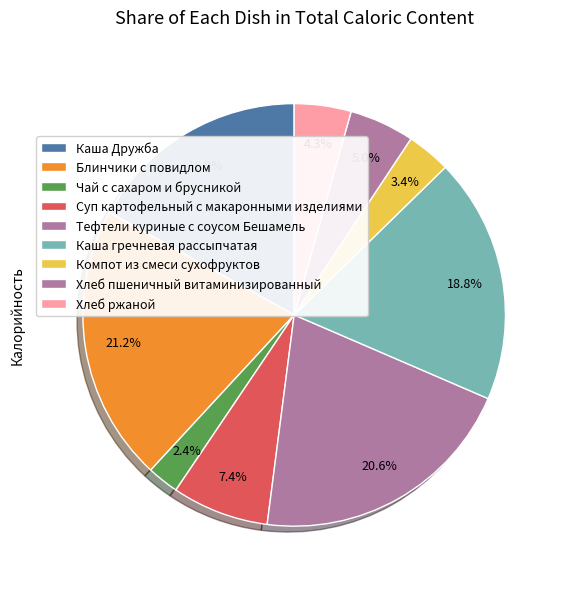

How many slices are in this pie chart?

9